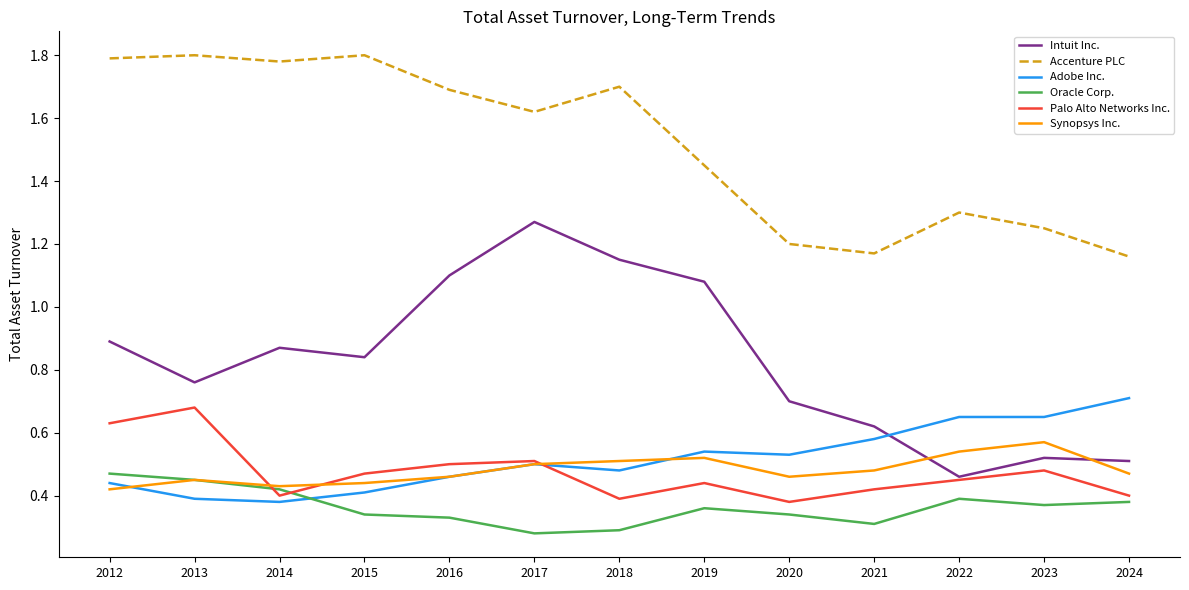

The Adobe Inc. series shows 0.4 at 2013. True or false?

True